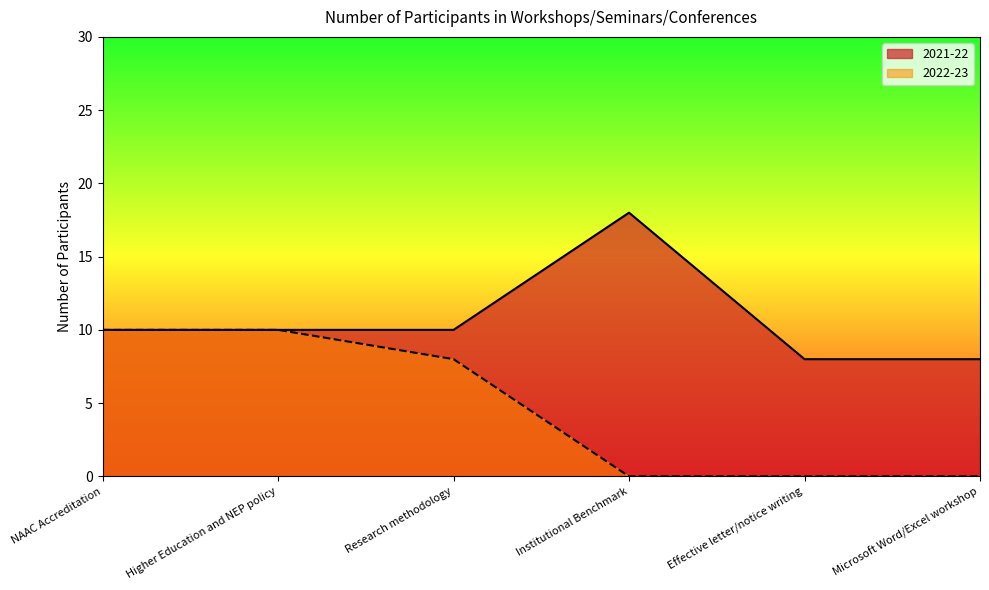

Which series changed the most between NAAC Accreditation and Effective letter/notice writing?

2022-23